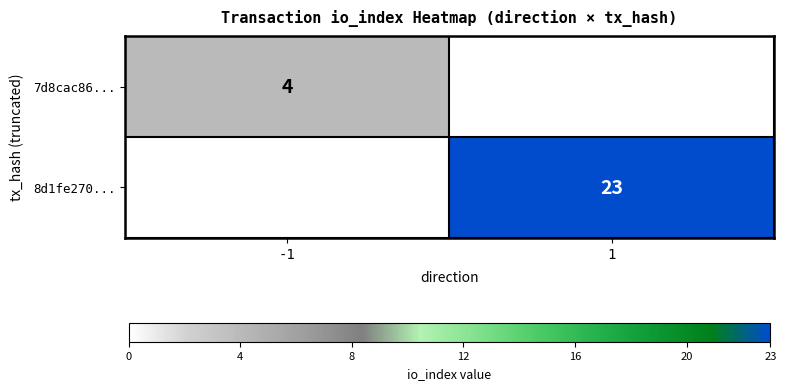

Between 1 and -1, which is larger?

-1